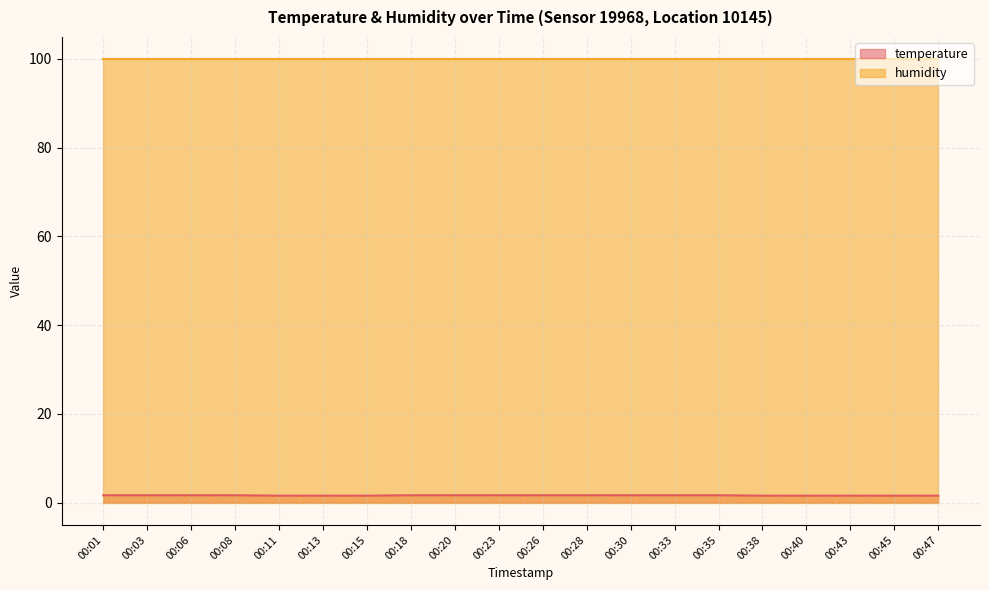

List the labels in order of value, smallest first.

00:11, 00:13, 00:15, 00:38, 00:40, 00:43, 00:45, 00:47, 00:01, 00:03, 00:06, 00:08, 00:18, 00:20, 00:23, 00:26, 00:28, 00:30, 00:33, 00:35